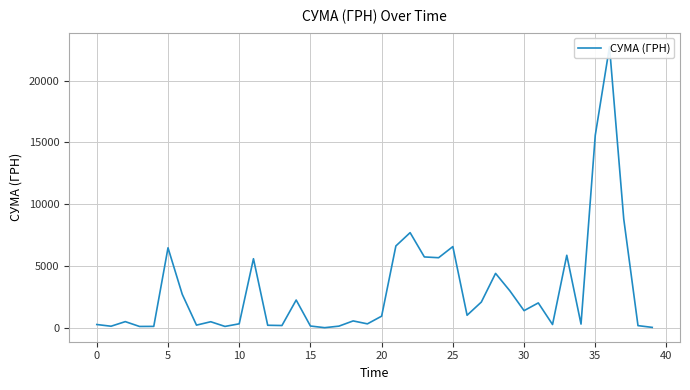

How many data points are above 945?

20